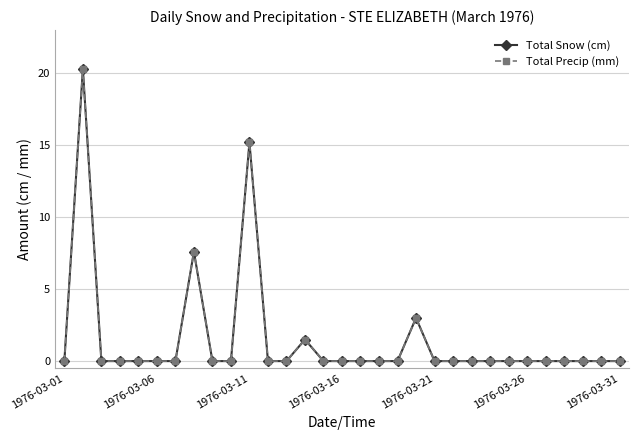

Is this an area chart (filled region under the line)?

No